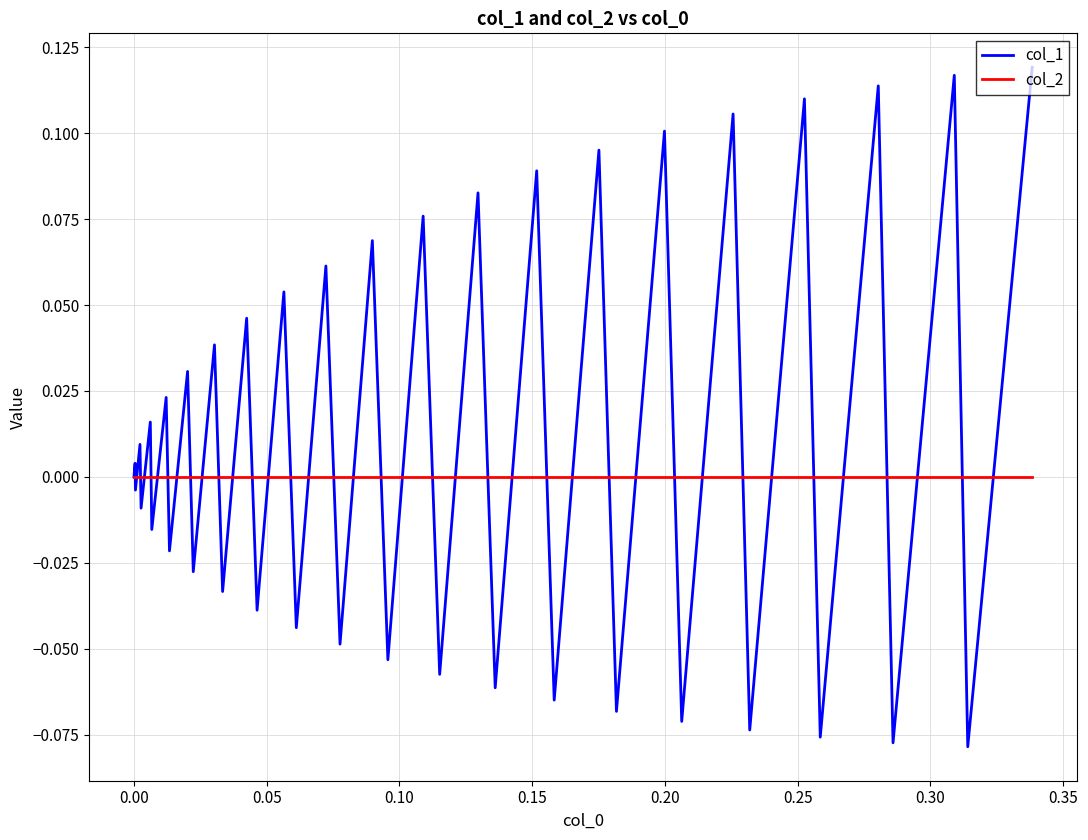

Which series has the largest total across all categories?

col_1